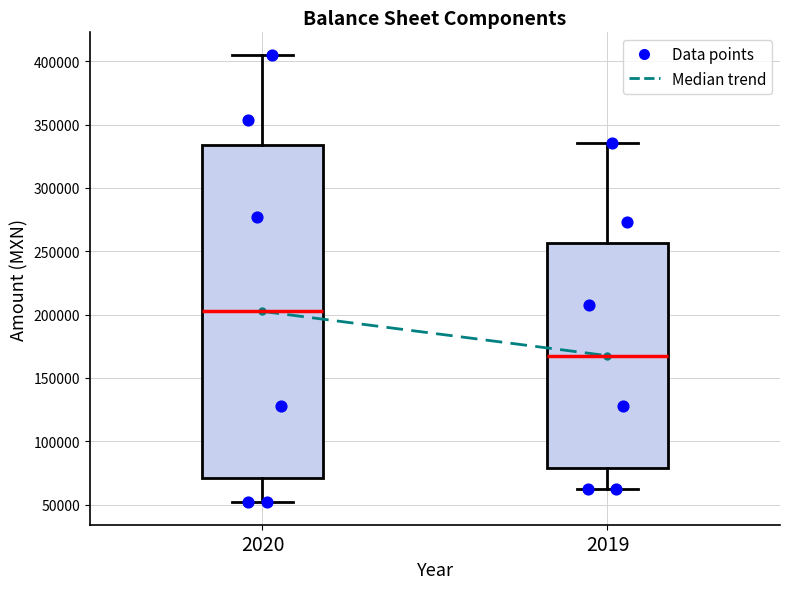

Where is the lower edge of the box at x = 2020 on the y-axis? The values are not printed on the chart, so give them approximately, as read against the axis.

70000